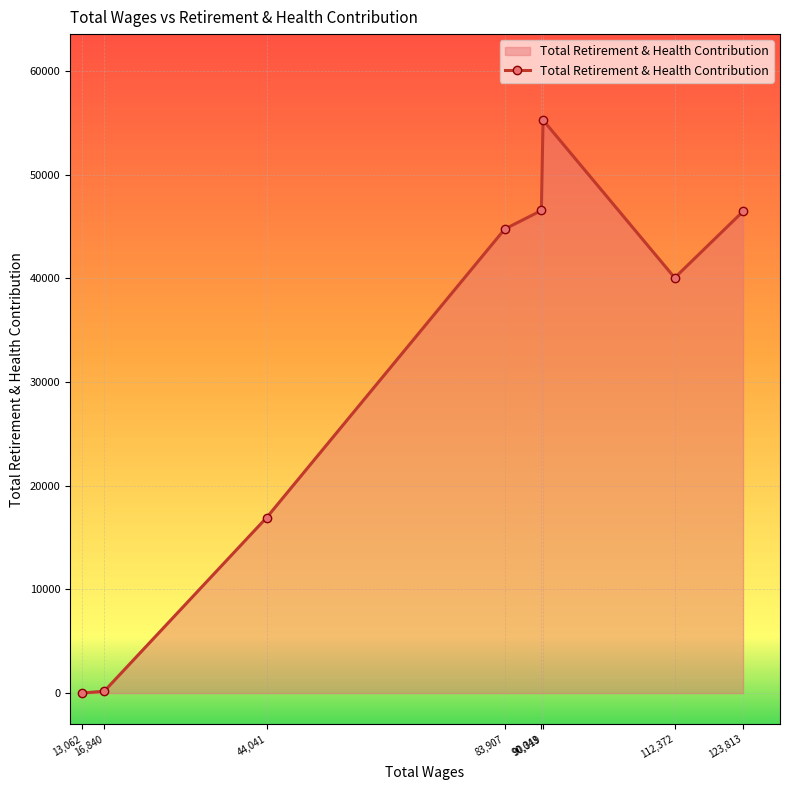

The value at 83,907 is 28038. True or false?

False